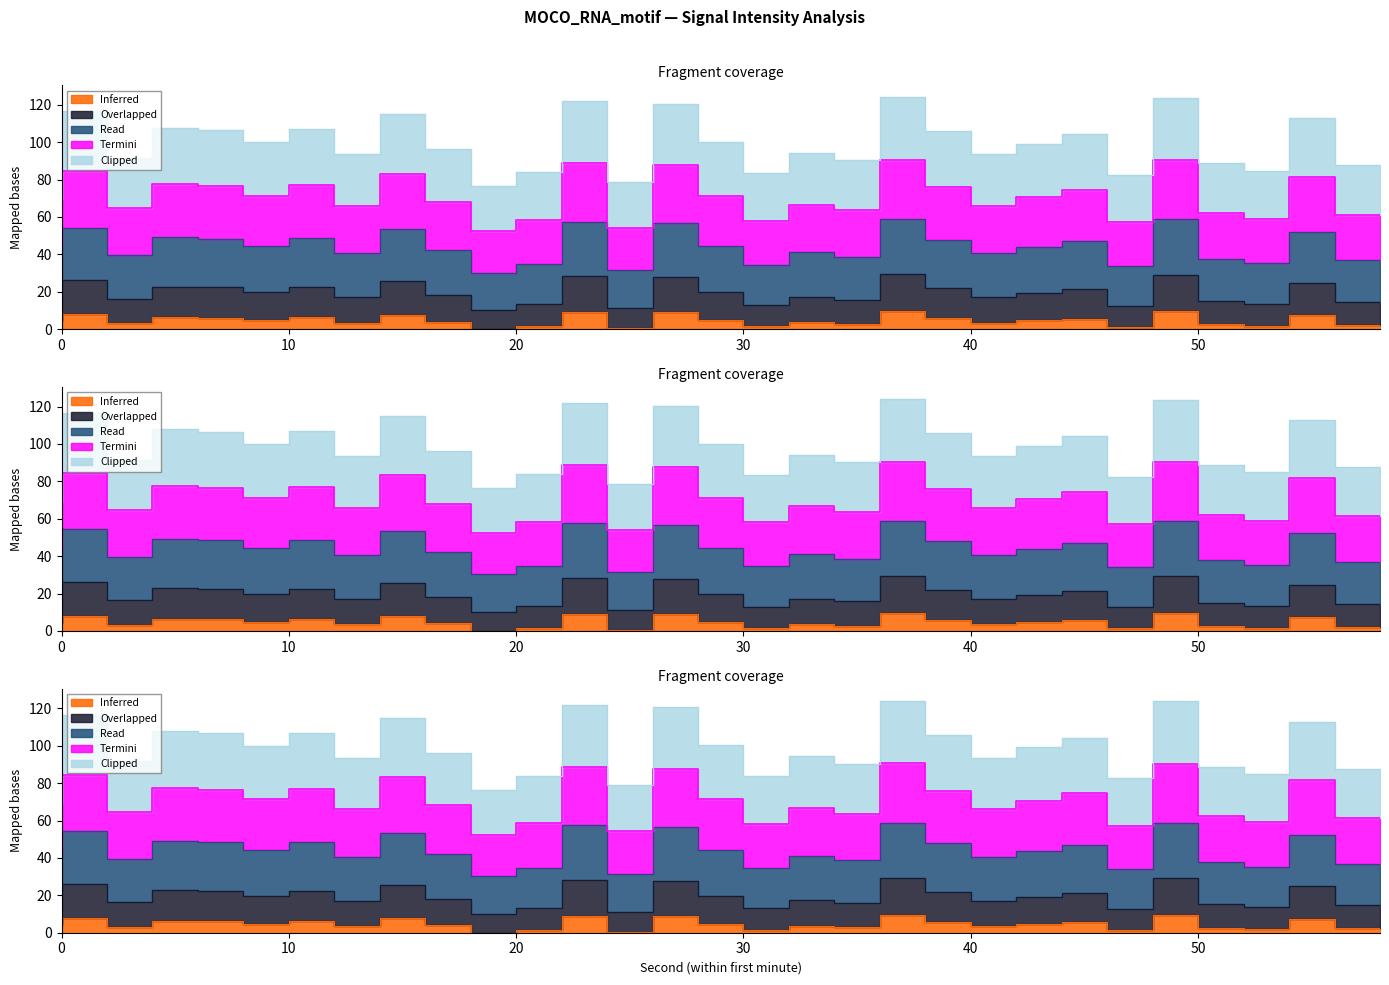

In Read, how many points are lower than both neighbors (excluding endpoints)?

10